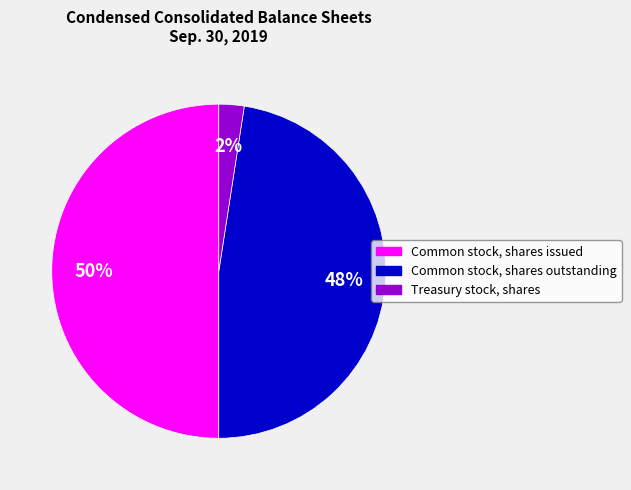

What is the smallest slice in the pie chart?

Treasury stock, shares